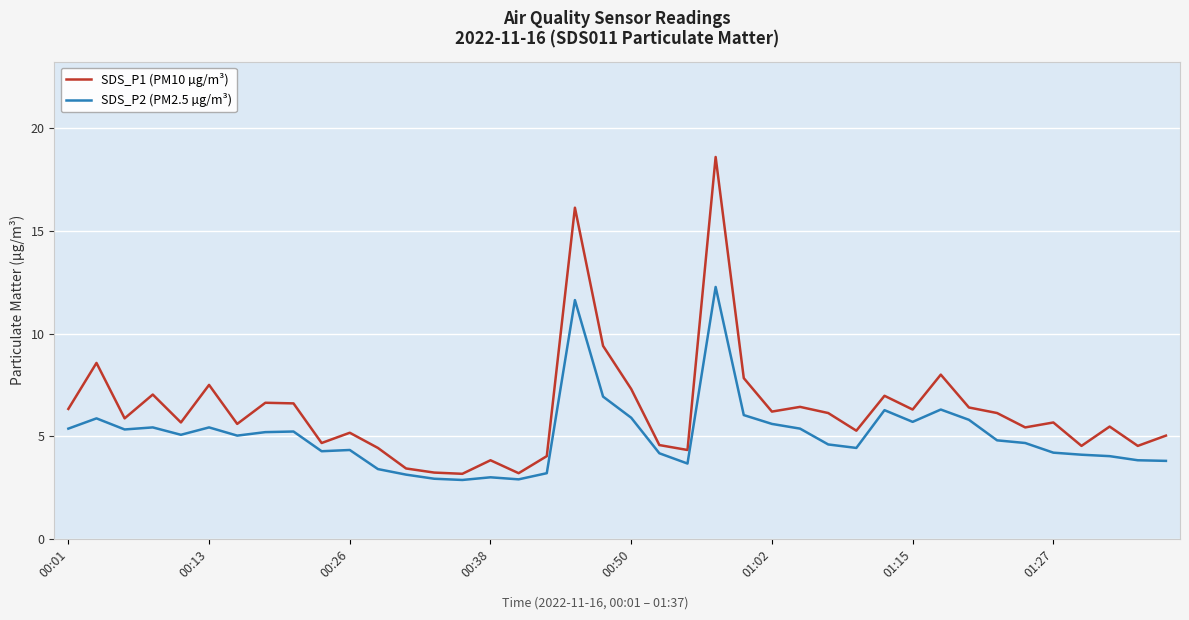

Which series has the largest total across all categories?

SDS_P1 (PM10 µg/m³)